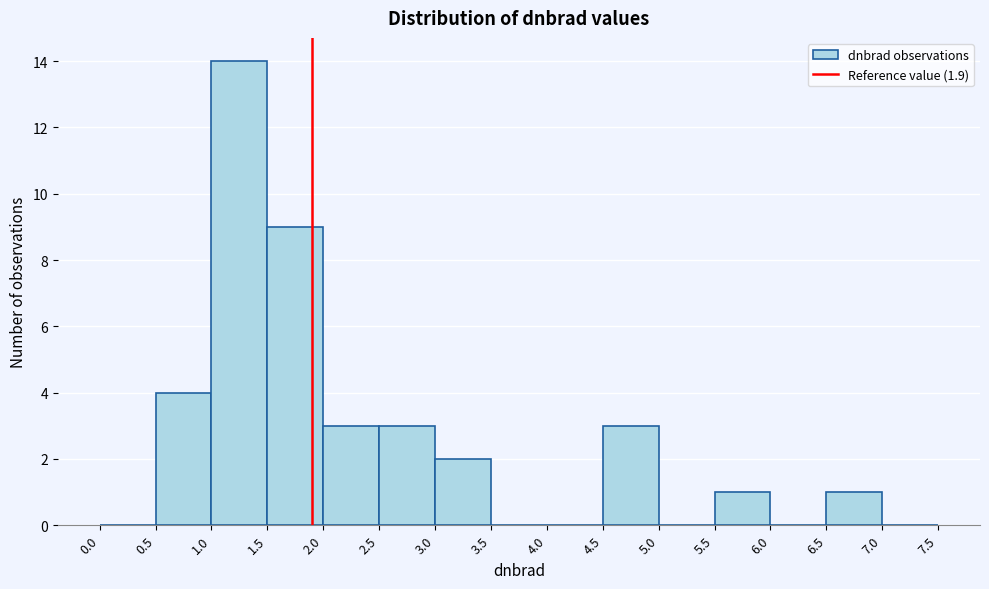

Reading left to right, list every bar in this chart as the range it spans on the x-axis followed by its height. The values are not printed on the chart, so give them approximately, as read against the axis.

0.0 to 0.5: 0
0.5 to 1.0: 4
1.0 to 1.5: 14
1.5 to 2.0: 9
2.0 to 2.5: 3
2.5 to 3.0: 3
3.0 to 3.5: 2
3.5 to 4.0: 0
4.0 to 4.5: 0
4.5 to 5.0: 3
5.0 to 5.5: 0
5.5 to 6.0: 1
6.0 to 6.5: 0
6.5 to 7.0: 1
7.0 to 7.5: 0